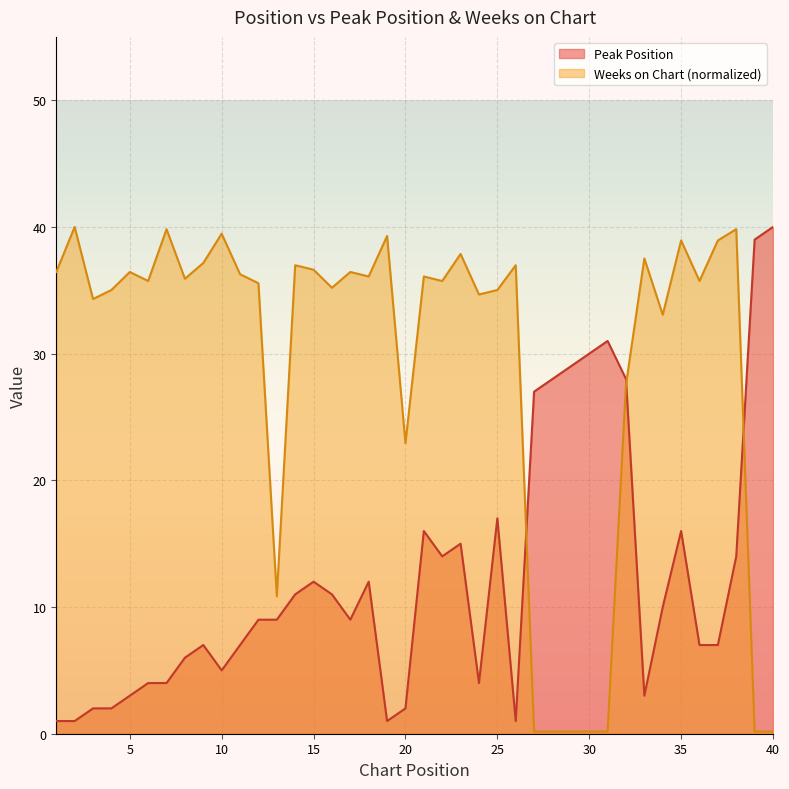

Between which two adjacent categories do Weeks on Chart and Peak Position first intersect?

26 and 27